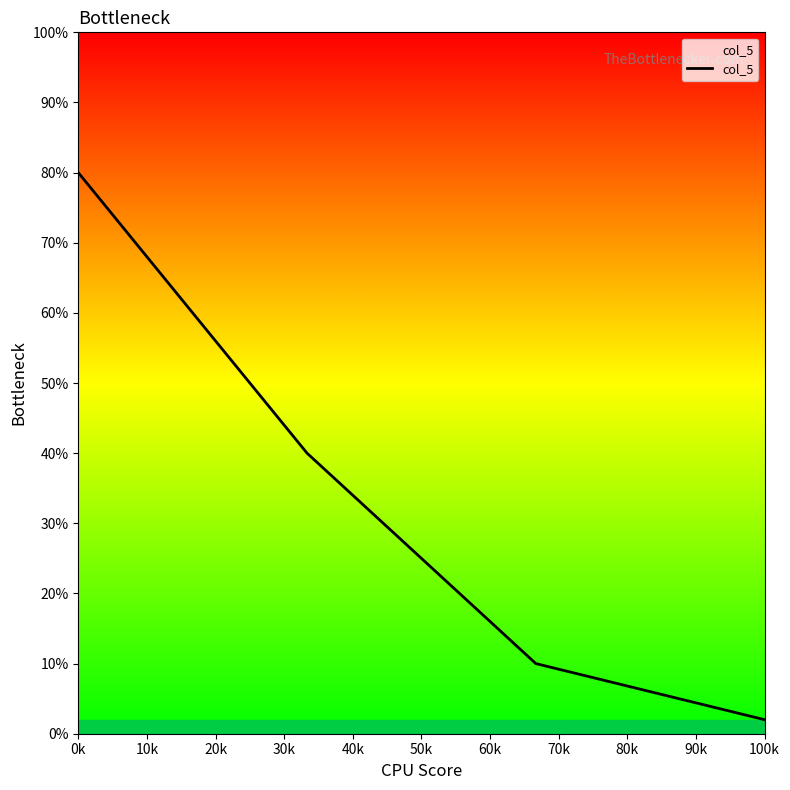

True or false: the data has more than 1 interior local peaks.

False